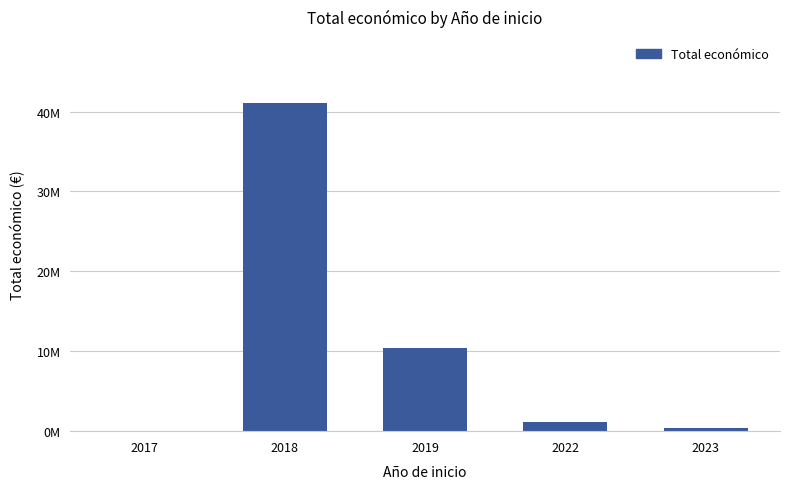

What is the value of the 3rd bar from the left?

10345164